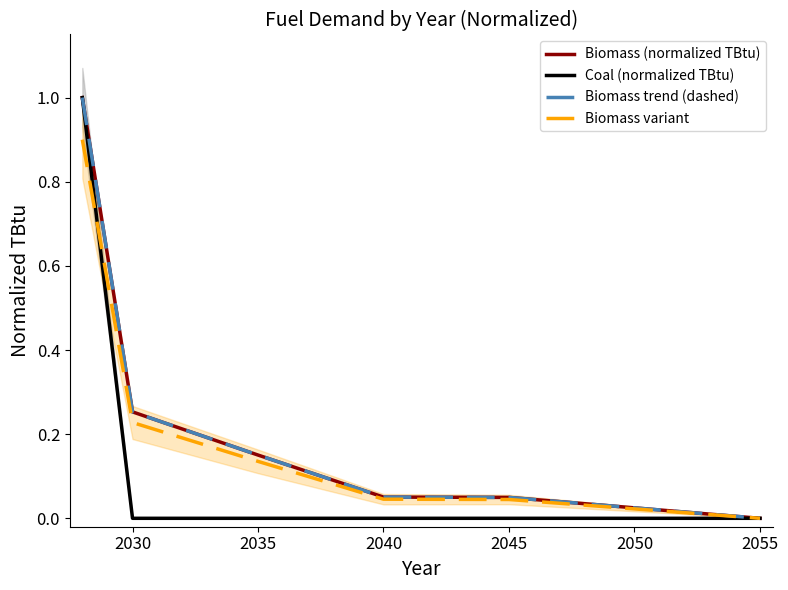

True or false: Biomass (normalized TBtu) and Biomass variant cross at least once.

False